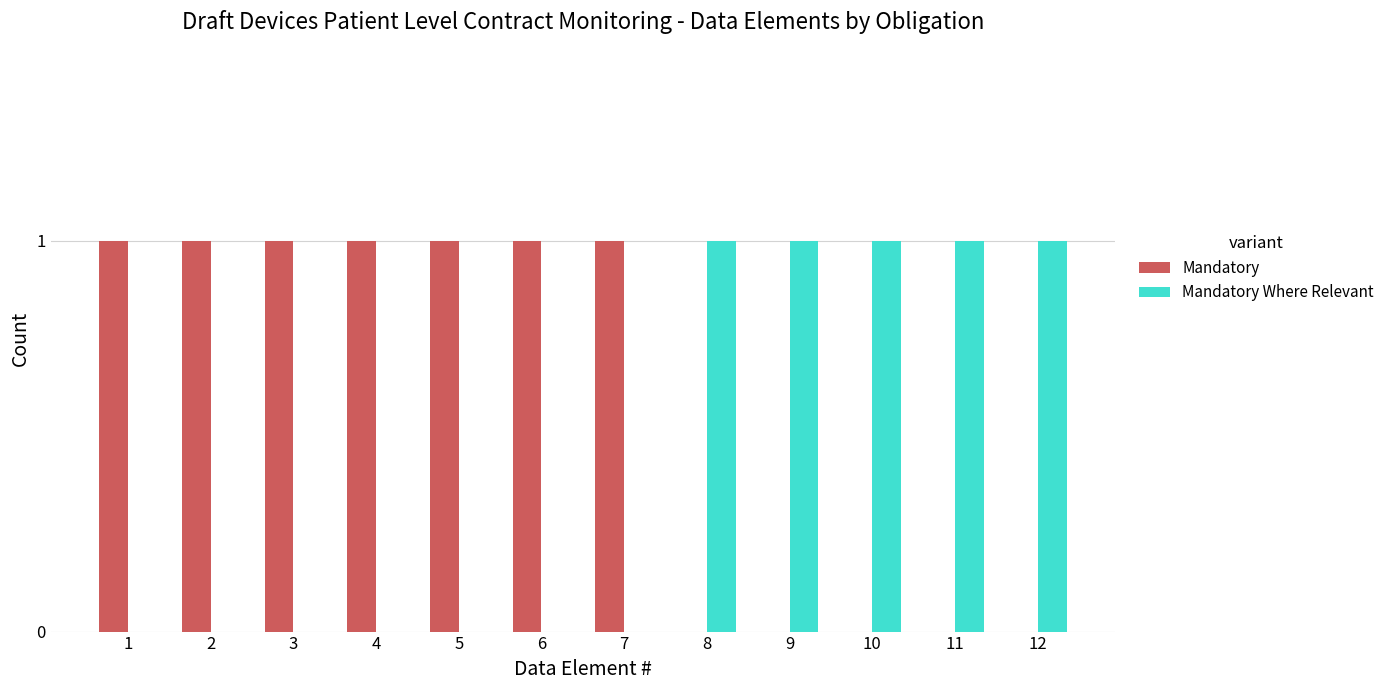

Reading left to right, list all the values displayed in this chart.

Mandatory: 1=1	2=1	3=1	4=1	5=1	6=1	7=1	8=0	9=0	10=0	11=0	12=0
Mandatory Where Relevant: 1=0	2=0	3=0	4=0	5=0	6=0	7=0	8=1	9=1	10=1	11=1	12=1